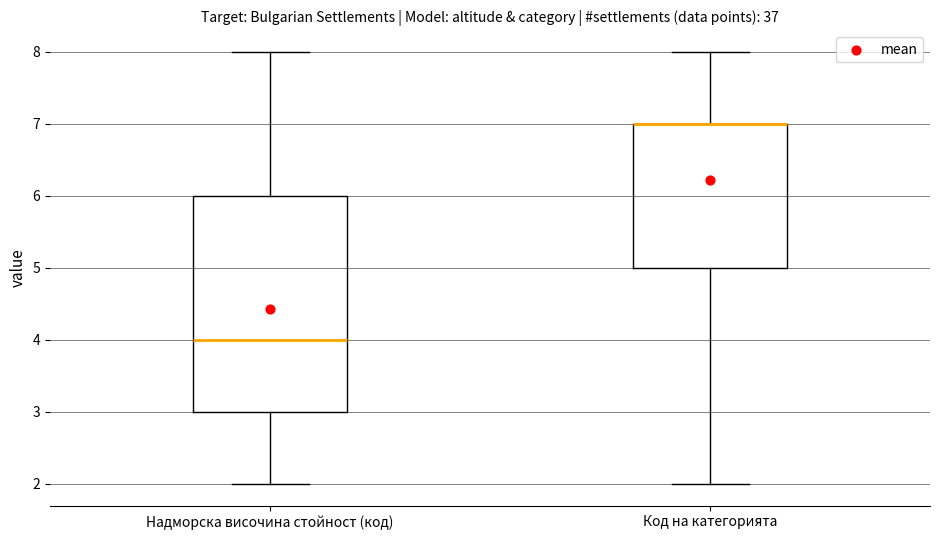

Reading left to right, read every box against the y-axis: the position of its median line, the range the box covers, and the ends of its whiskers. The values are not printed on the chart, so give them approximately, as read against the axis.

Надморска височина стойност (код): median 4, box 3 to 6, whiskers 2 to 8
Код на категорията: median 7 (drawn on the box's upper edge), box 5 to 7, whiskers 2 to 8